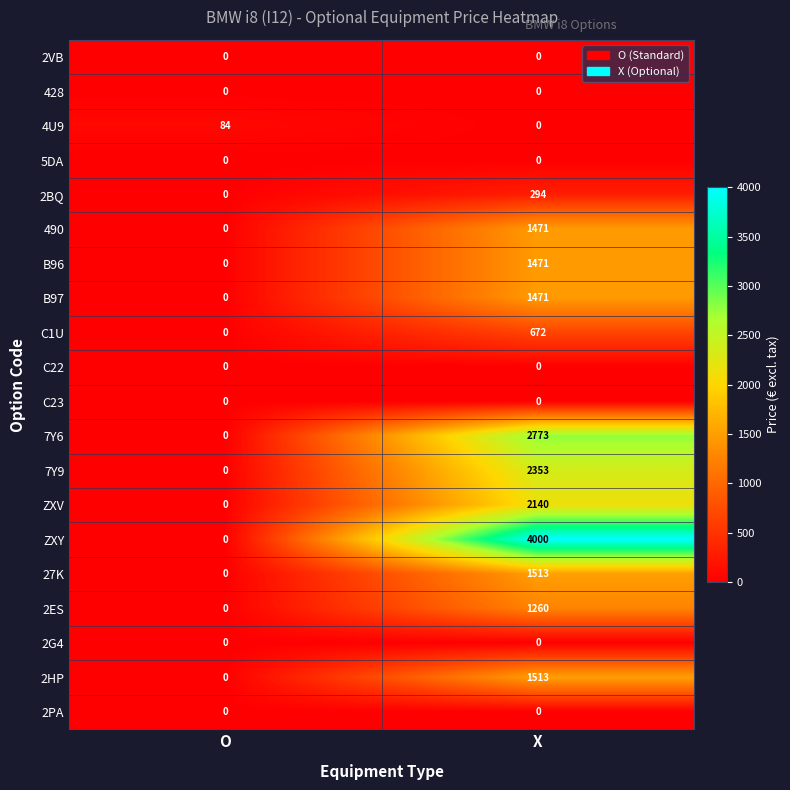

The value of C22 at O is 0. True or false?

True